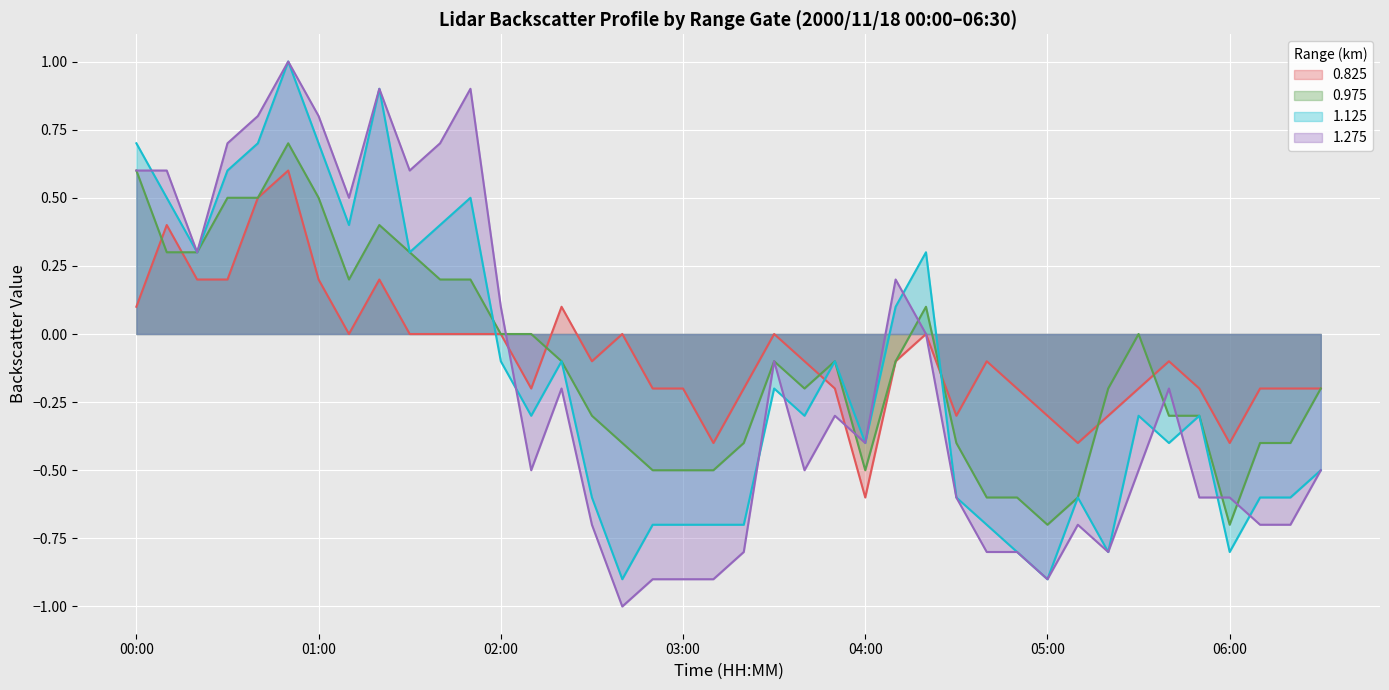

The value of 1.125 at 01:00 is 0.4. True or false?

False